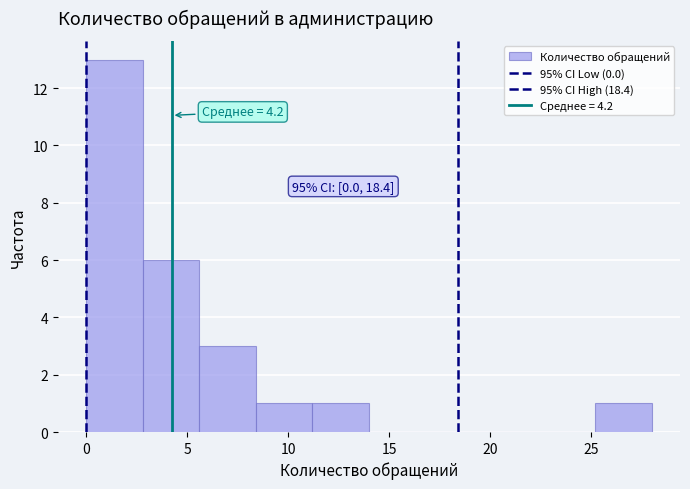

Over which range of the x-axis is the bar tallest?

0.0 to 2.8